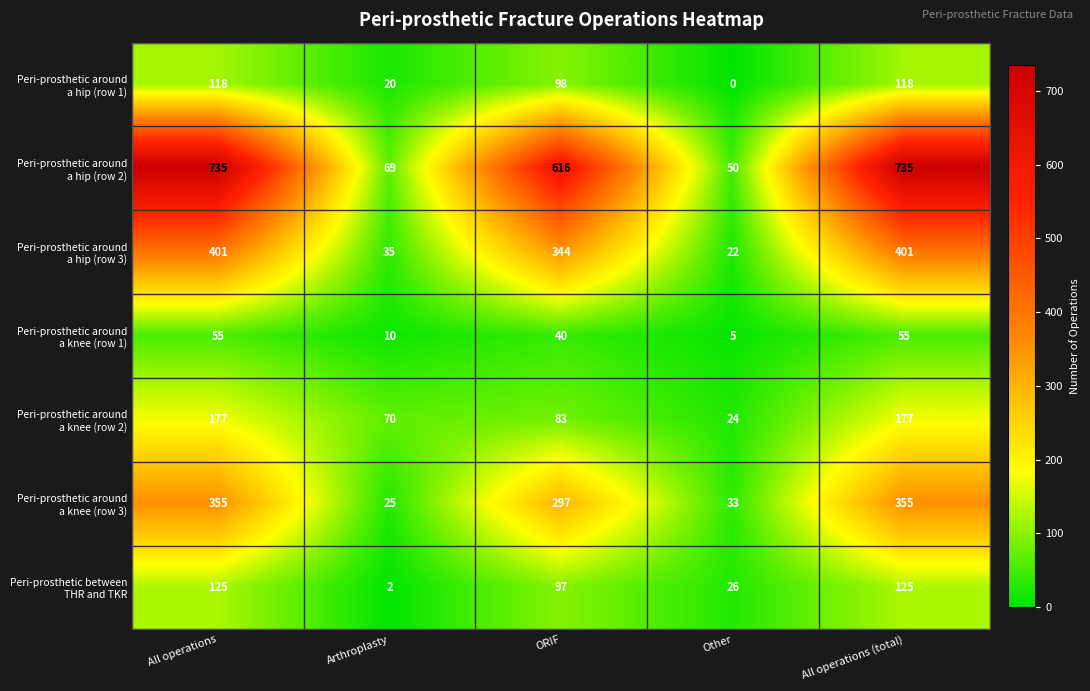

What is the greatest value displayed?

735